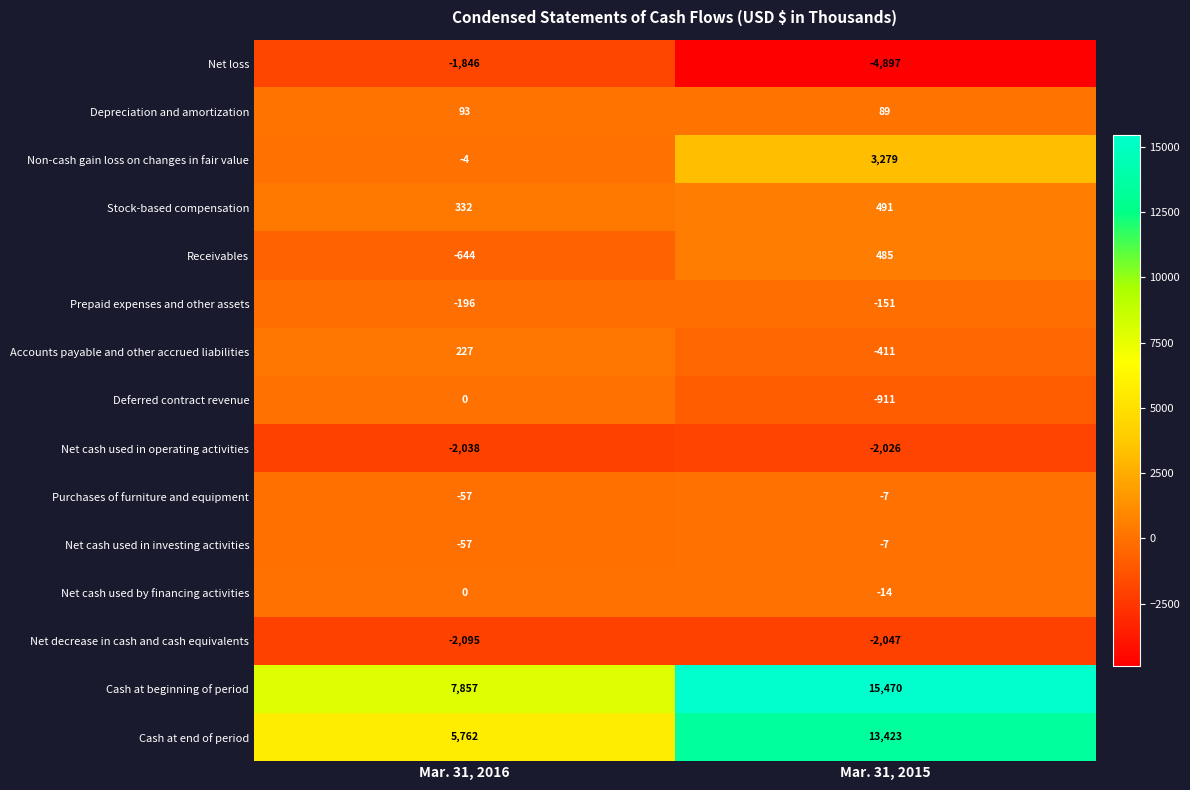

List the labels in order of Net cash used by financing activities value, largest first.

Mar. 31, 2016, Mar. 31, 2015